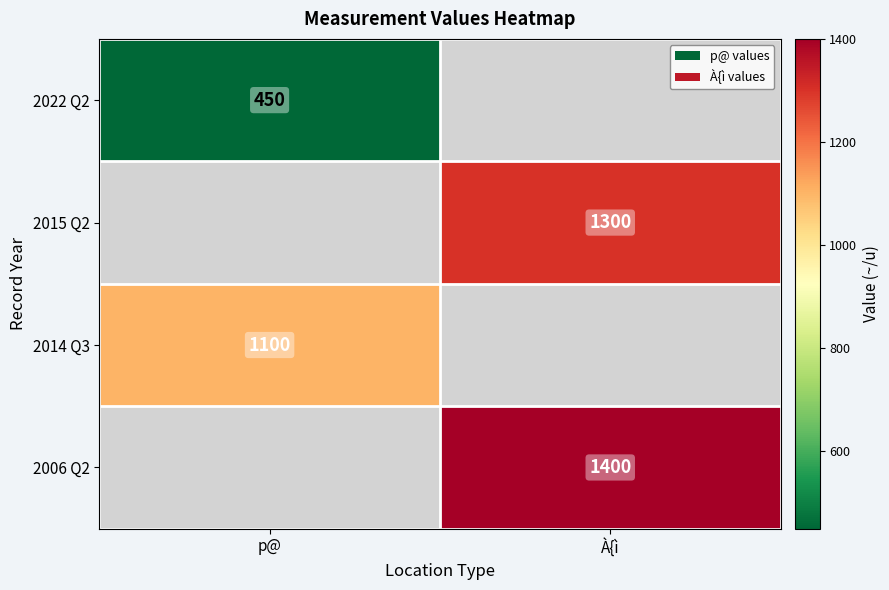

The value of 2022 Q2 at p@ is 770. True or false?

False